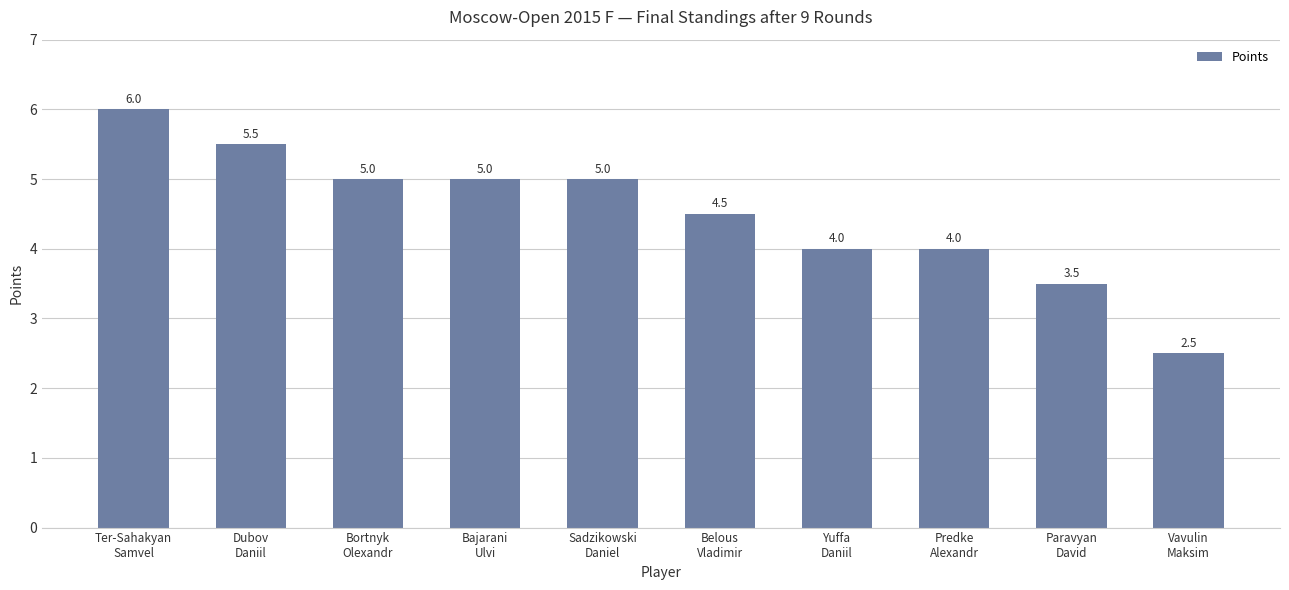

Where does the data first go above 5?

Ter-Sahakyan
Samvel